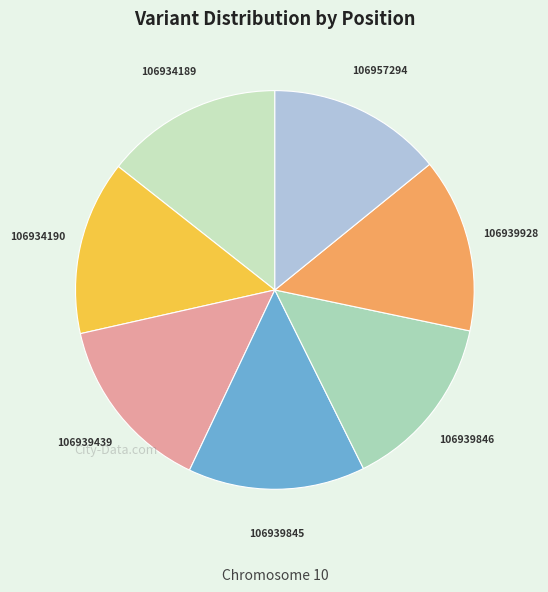

True or false: 106939928 accounts for 28% of the total.

False